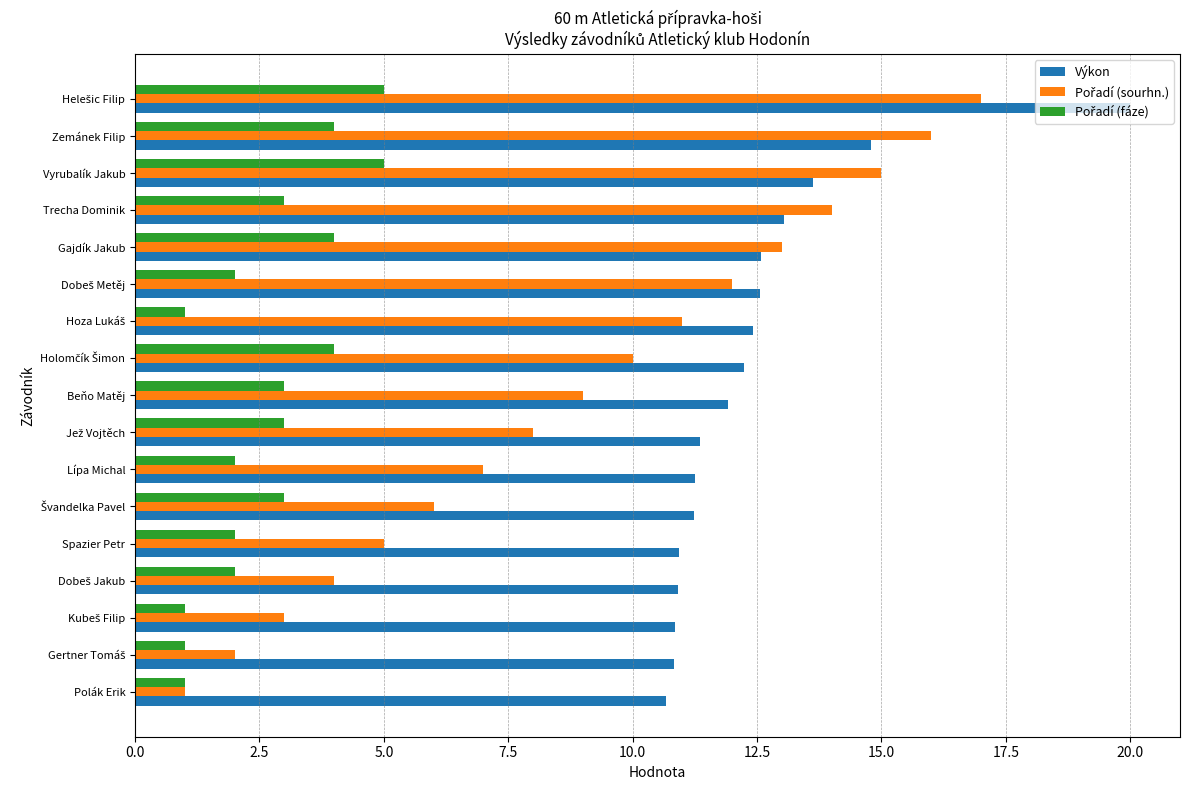

What is the difference between the maximum and minimum values in the Výkon series?

9.3